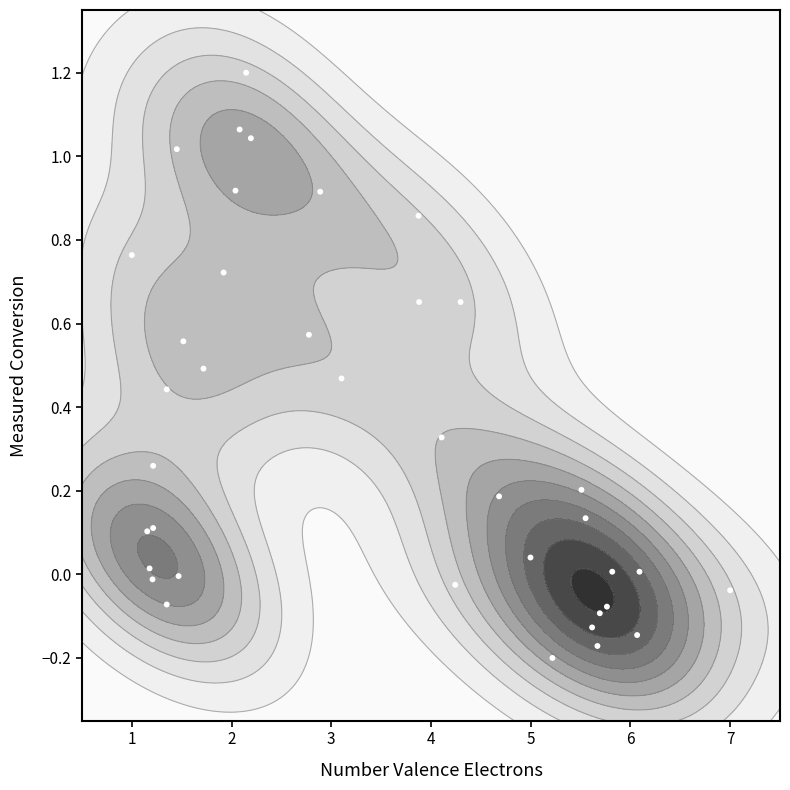

The chart shows a value of 0.4 at 25. True or false?

False